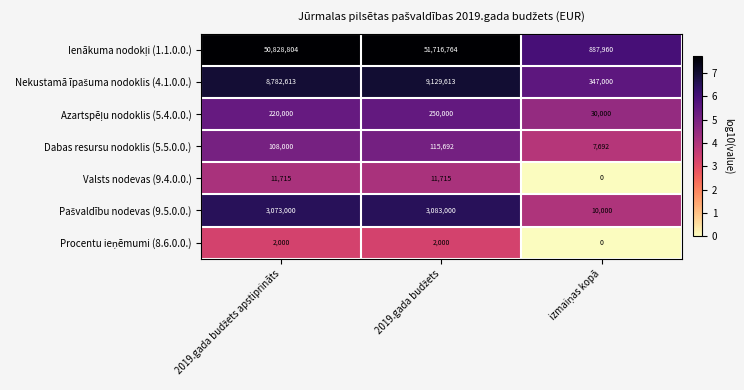

What is the average value of the Dabas resursu nodoklis (5.5.0.0.) series?

77128